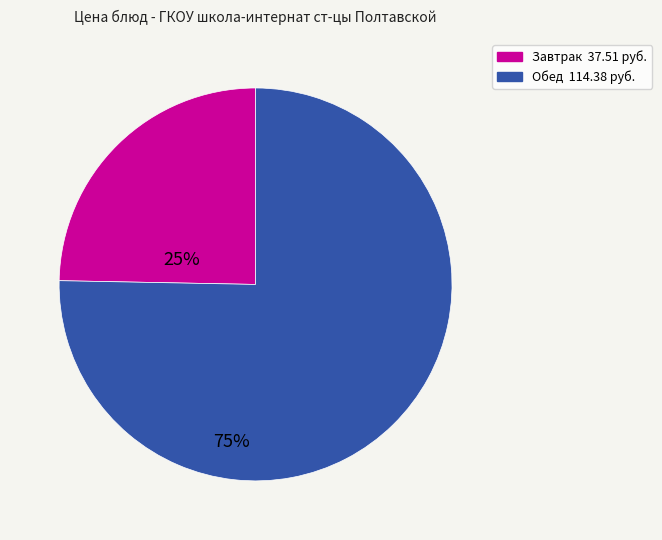

Is there any slice that represents more than half of the pie?

Yes